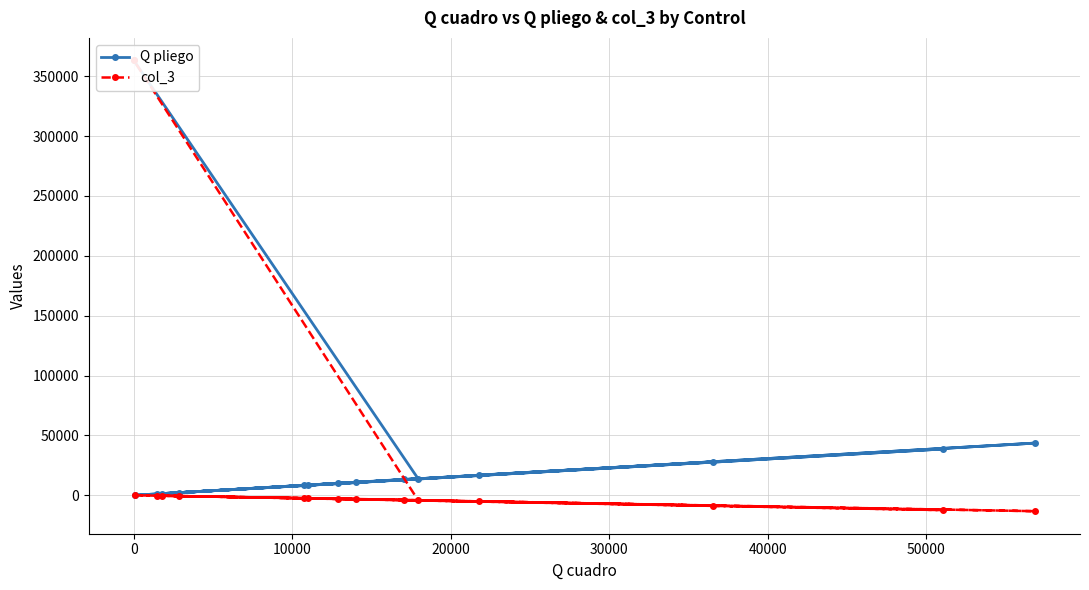

What is the difference between the maximum and minimum values in the col_3 series?

376402